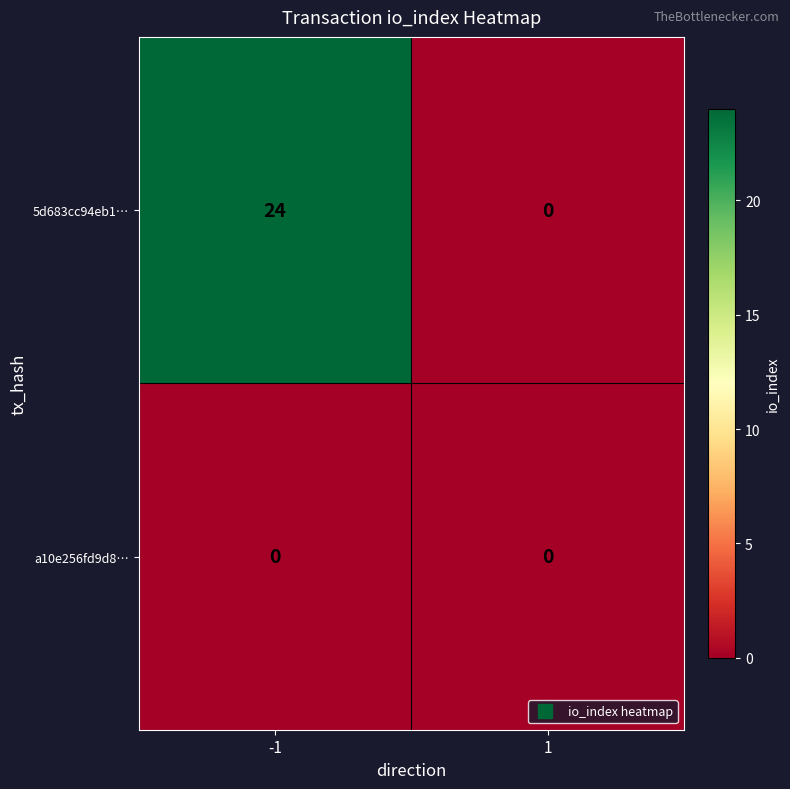

The 5d683cc94eb1… series shows 32 at -1. True or false?

False